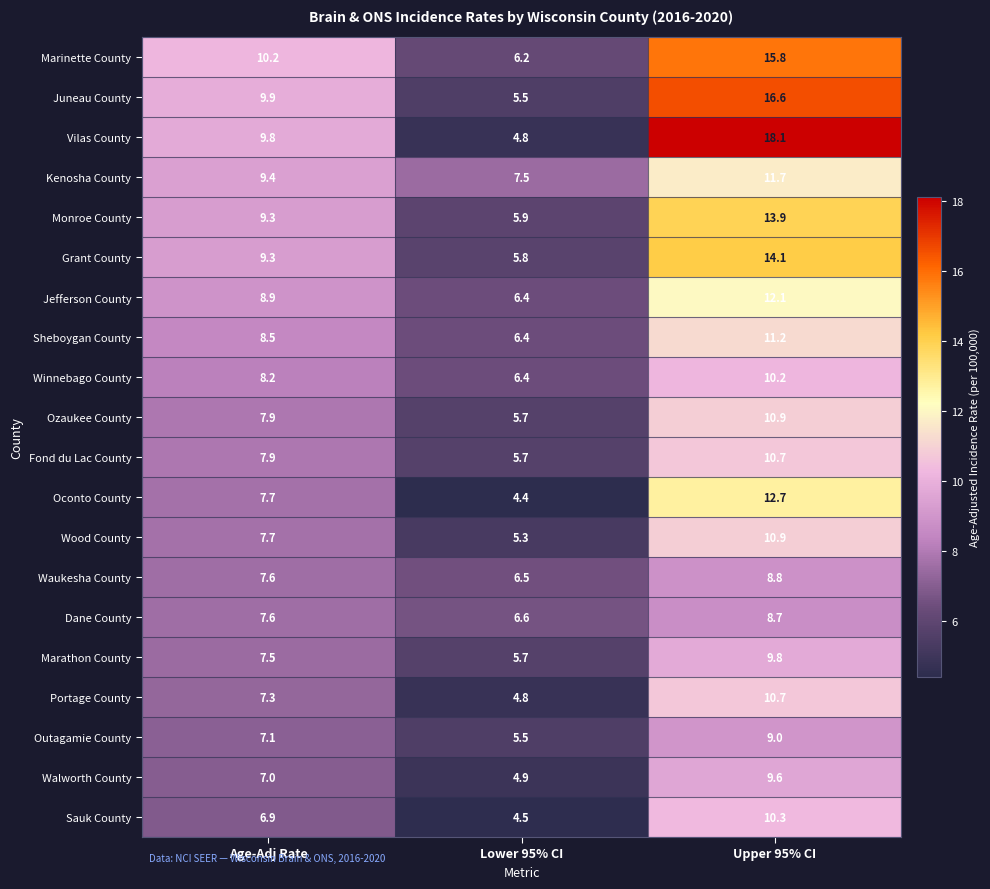

The value of Wood County at Upper 95% CI is 10.9. True or false?

True